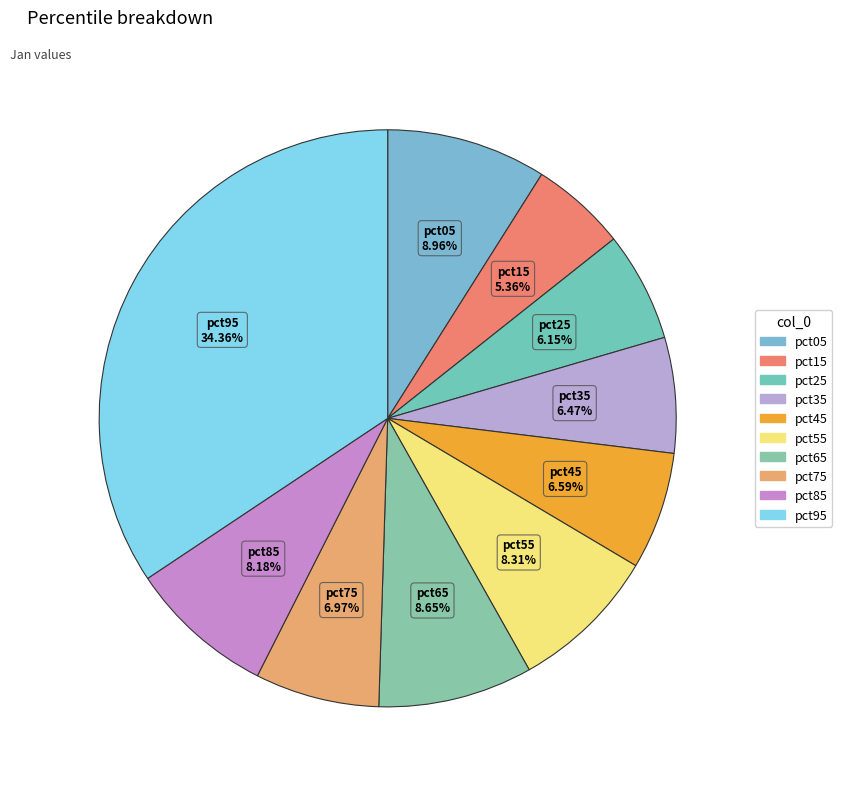

Count the number of slices in the pie.

10